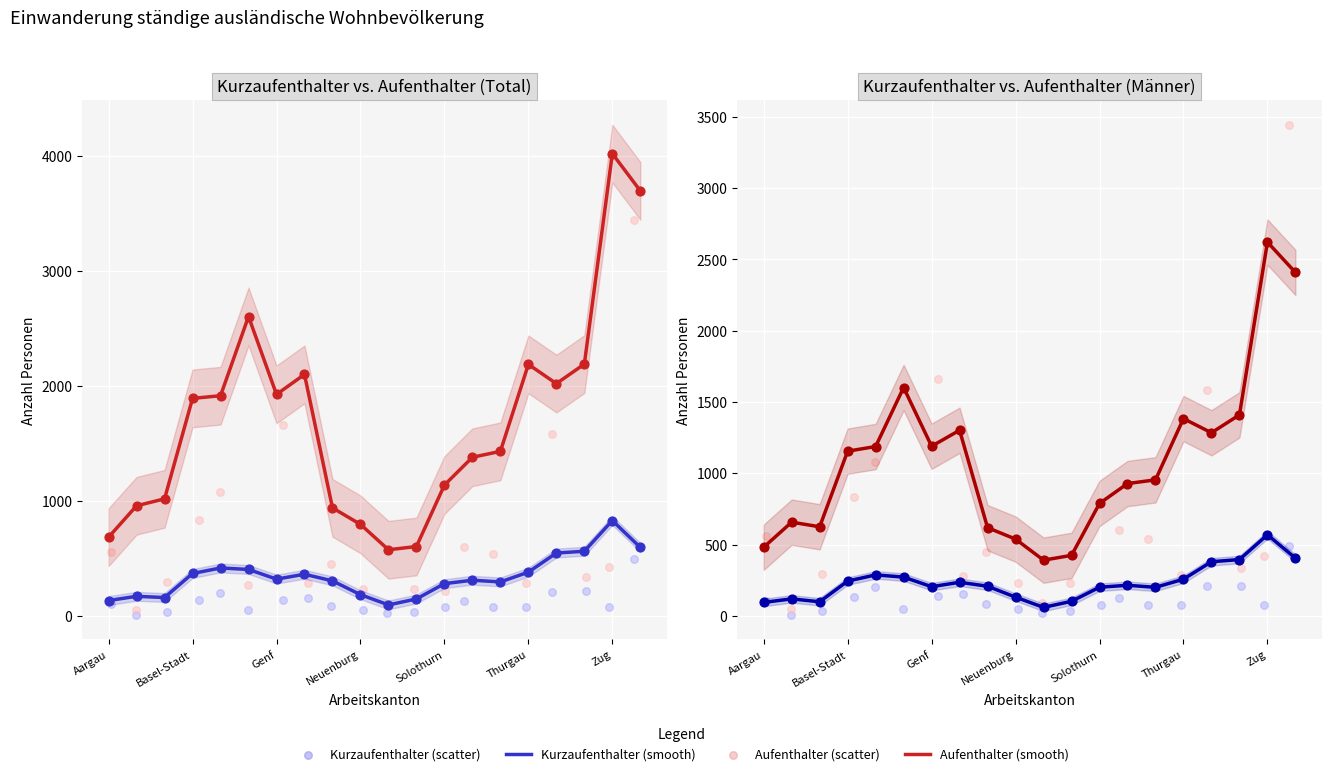

At how many categories does at least one series exceed 3004?

2